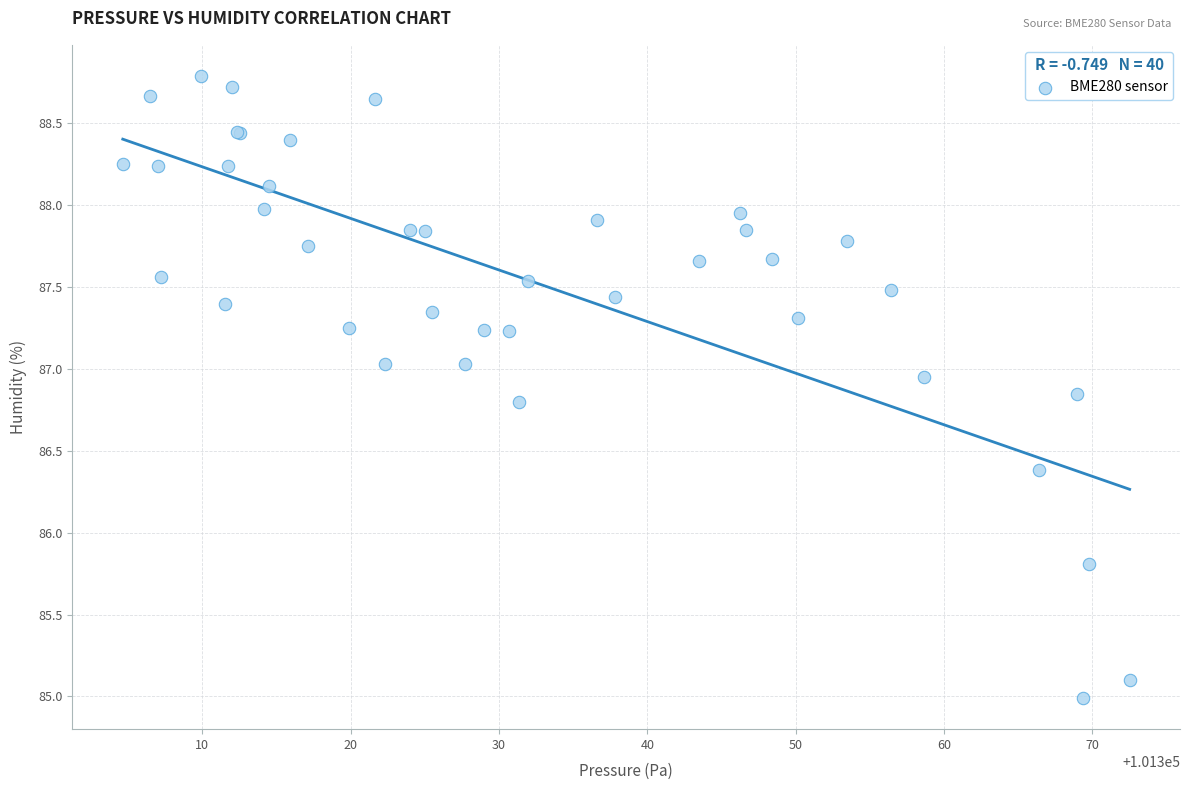

What Y value in the scatter plot is closest to 86?

85.8